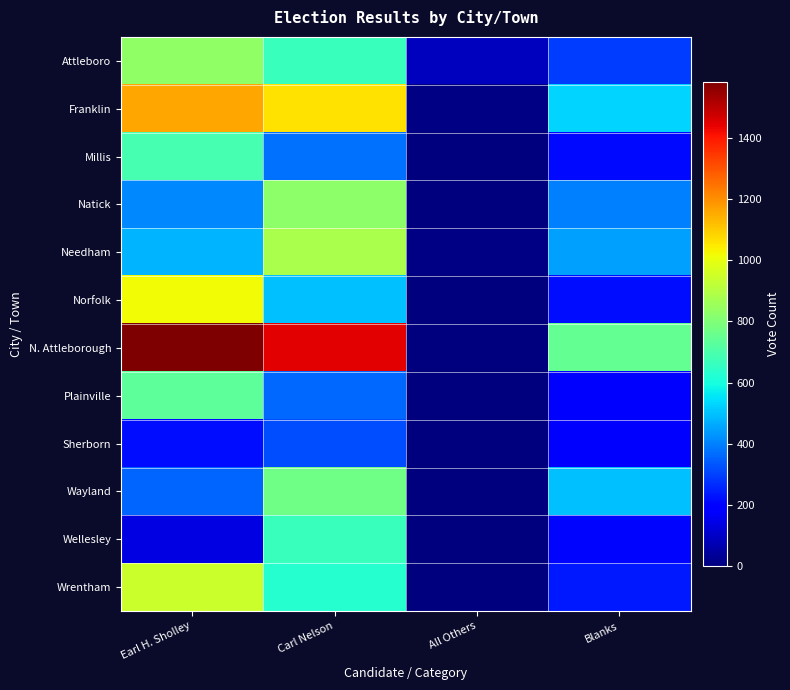

Rank the series at All Others from lowest to highest value.

Sherborn, N. Attleborough, Millis, Plainville, Wayland, Natick, Norfolk, Wellesley, Wrentham, Needham, Franklin, Attleboro